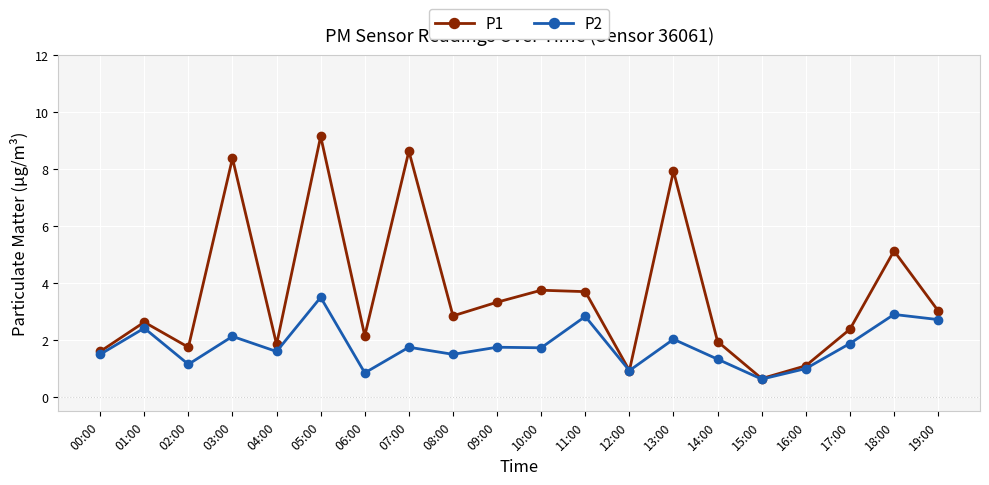

List the series in order of their overall mean, lowest first.

P2, P1